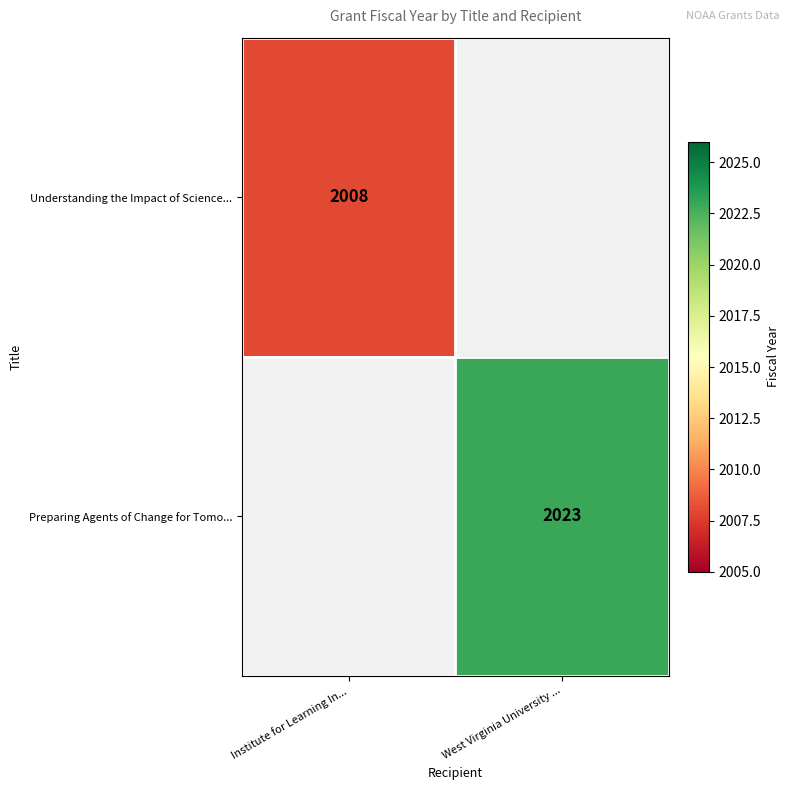

Count the number of data series in this chart.

2